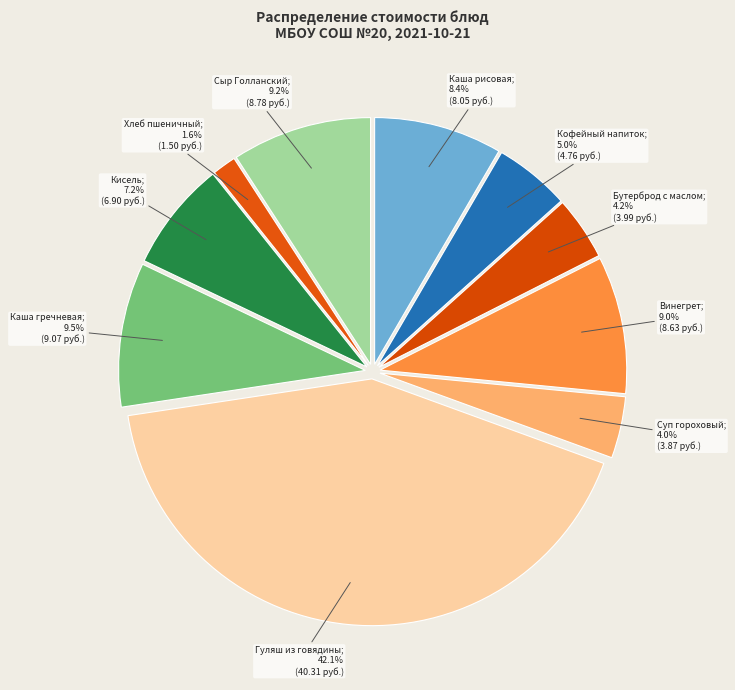

How many segments does this pie chart have?

10